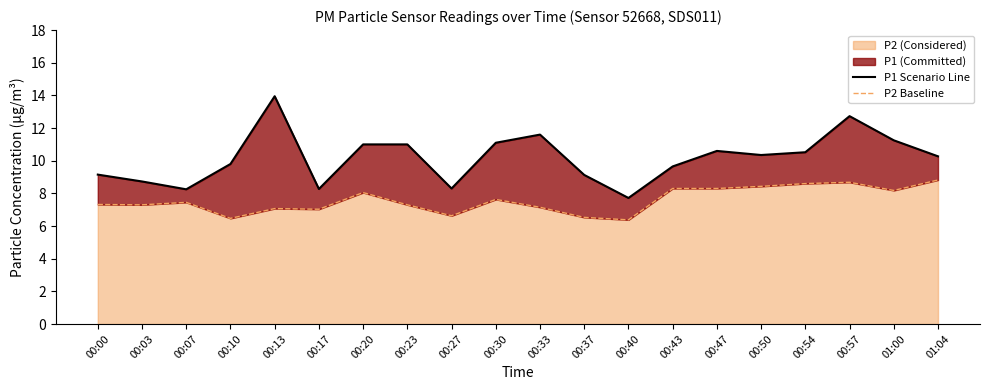

Rank the series by their average value, from highest to lowest.

P1 Scenario Line, P2 Baseline